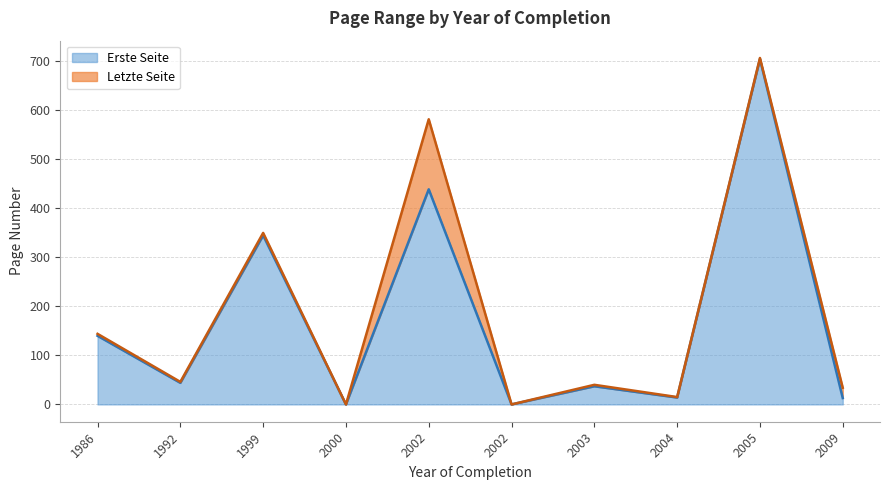

At which category does the chart reach its minimum across all series?

2000